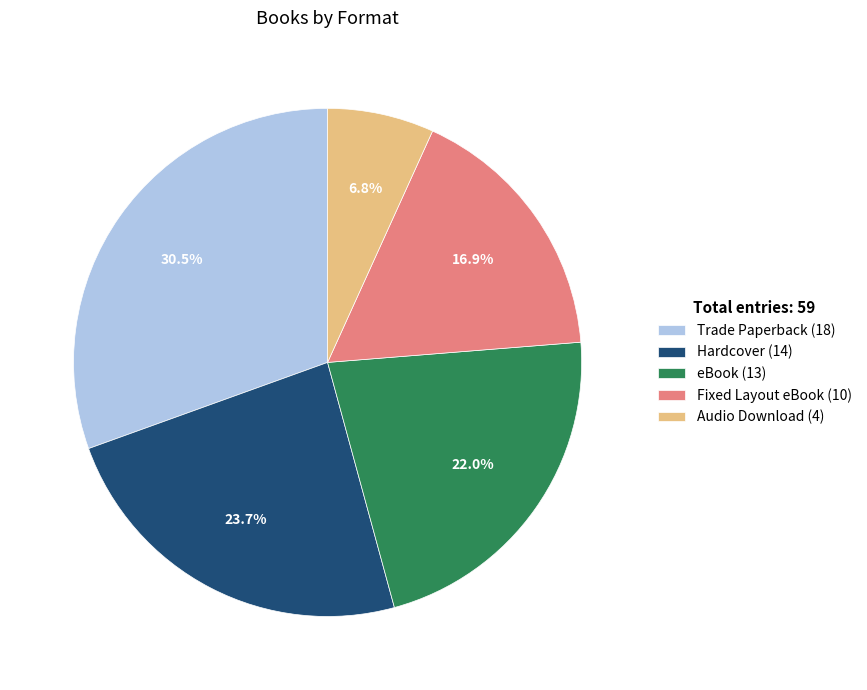

Does any single category account for the majority?

No